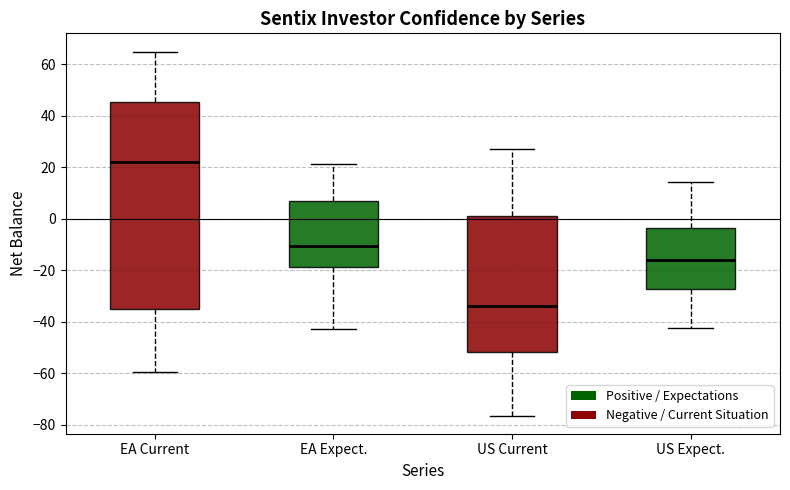

Where is the lower edge of the box for EA Current on the y-axis? The values are not printed on the chart, so give them approximately, as read against the axis.

-34